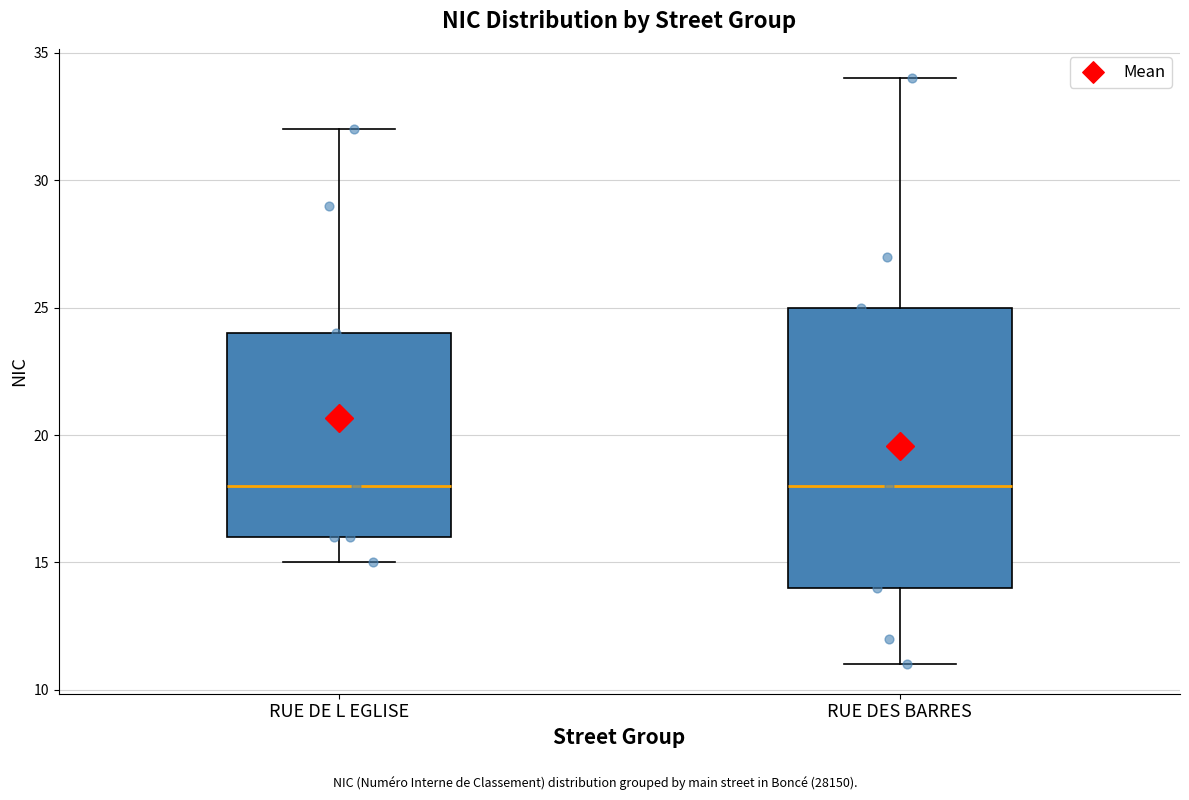

Reading left to right, transcribe this box plot: for each box, give where its median line is, the range the box spans, and where its two whiskers end, as read against the y-axis. The values are not printed on the chart, so give them approximately, as read against the axis.

RUE DE L EGLISE: median 18, box 16 to 24, whiskers 15 to 32
RUE DES BARRES: median 18, box 14 to 25, whiskers 11 to 34